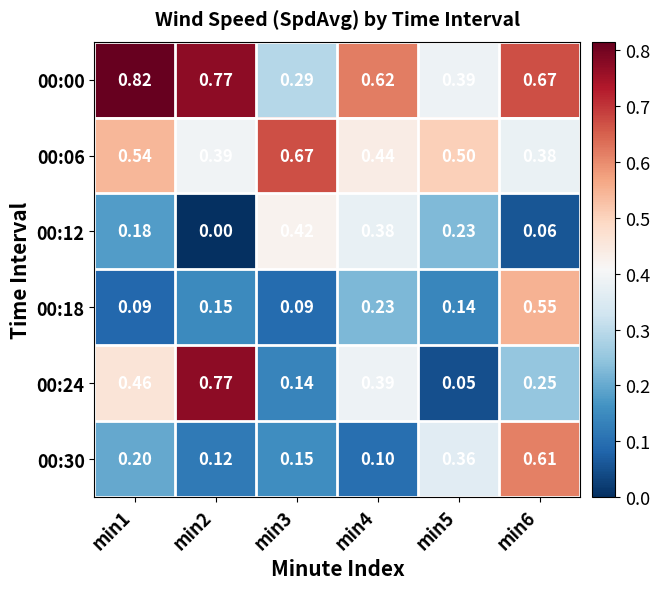

Is the value of 00:12 at min5 greater than the value of 00:30 at min5?

No